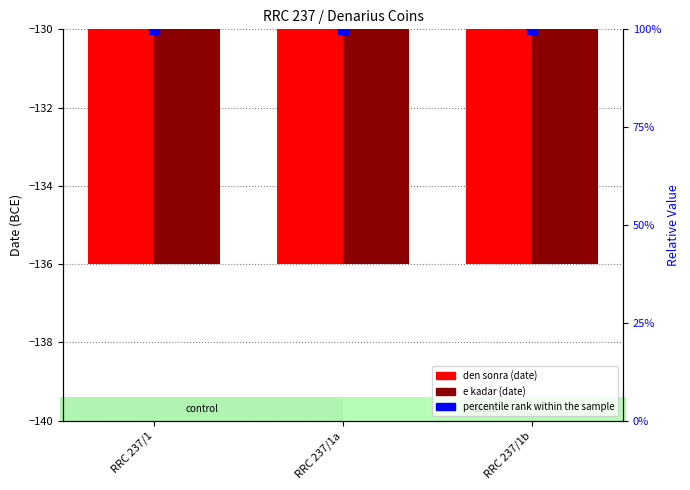

Which series reaches the minimum Y coordinate?

den_sonra